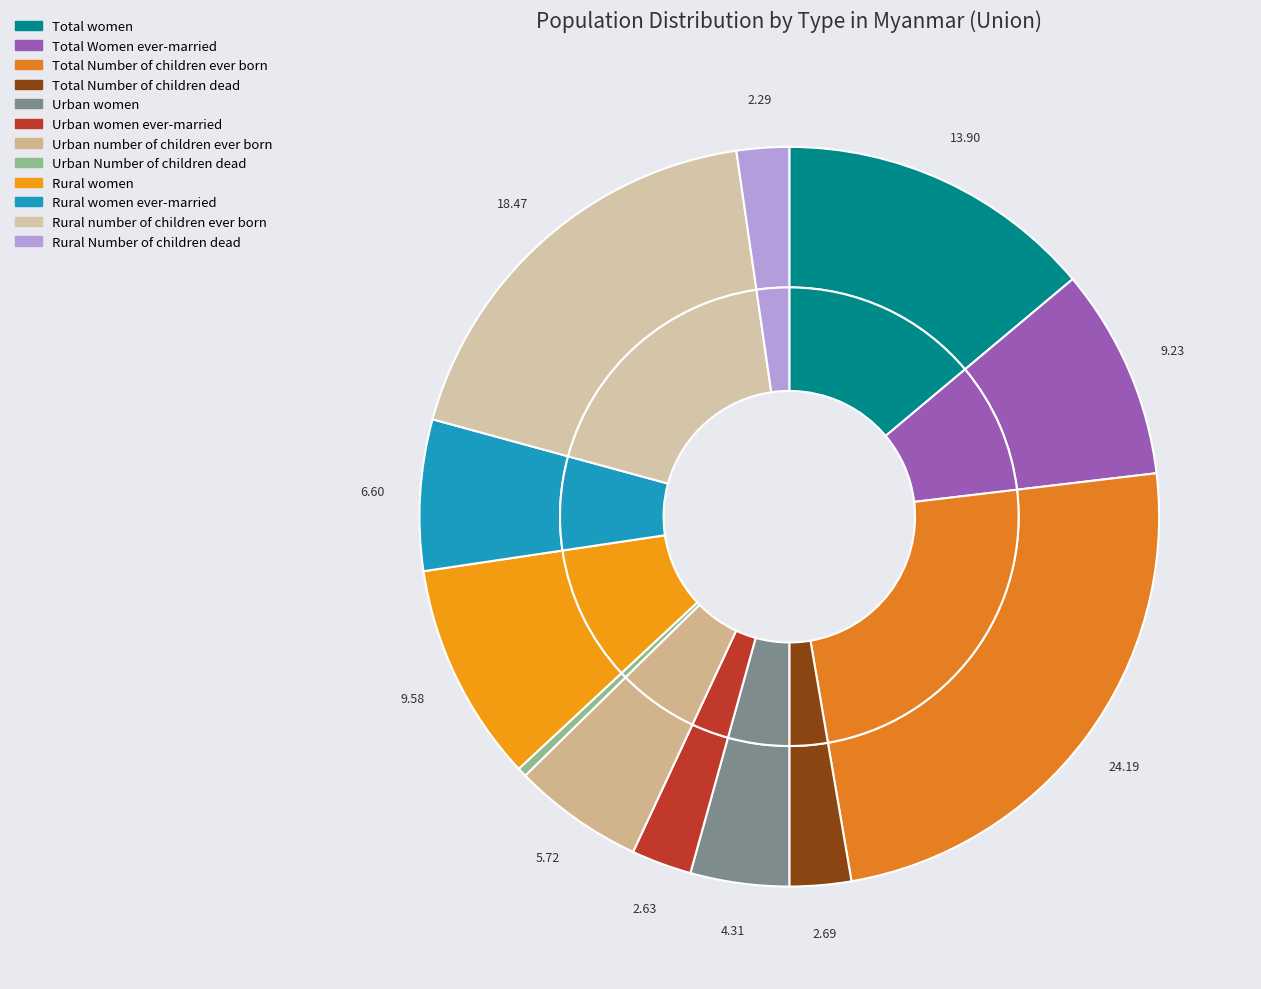

Between Rural women and Rural number of children ever born, which is larger?

Rural number of children ever born